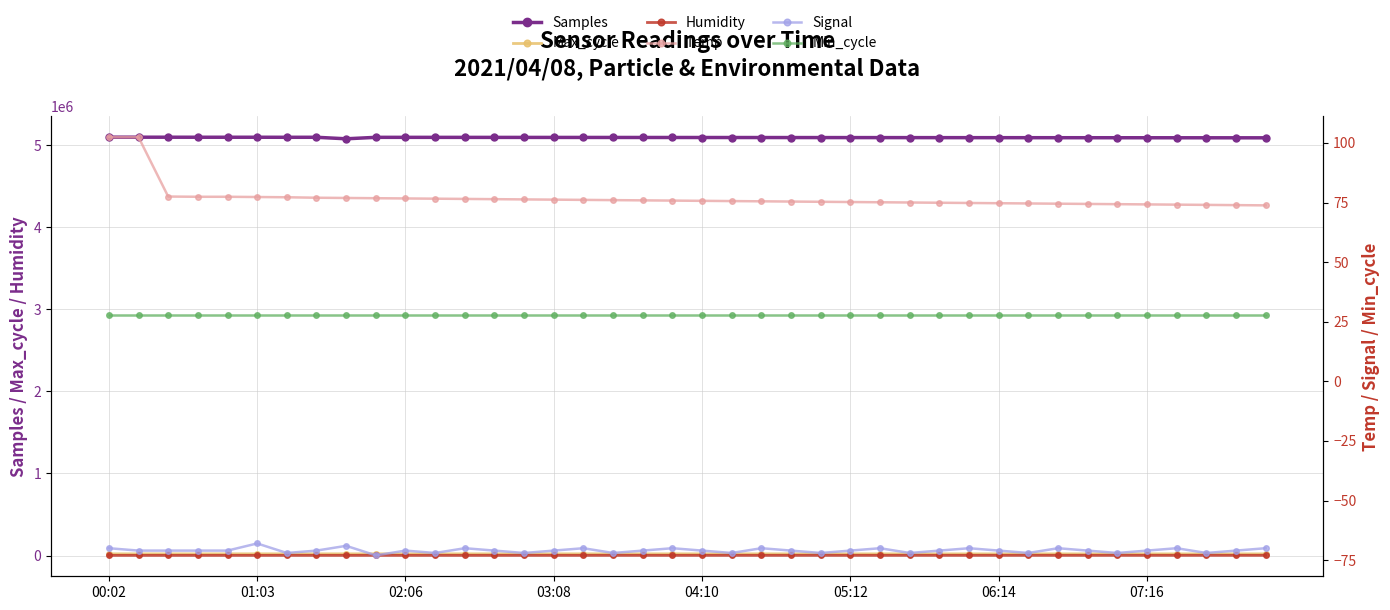

Is it true that Signal equals -71.0 at 04:10?

True